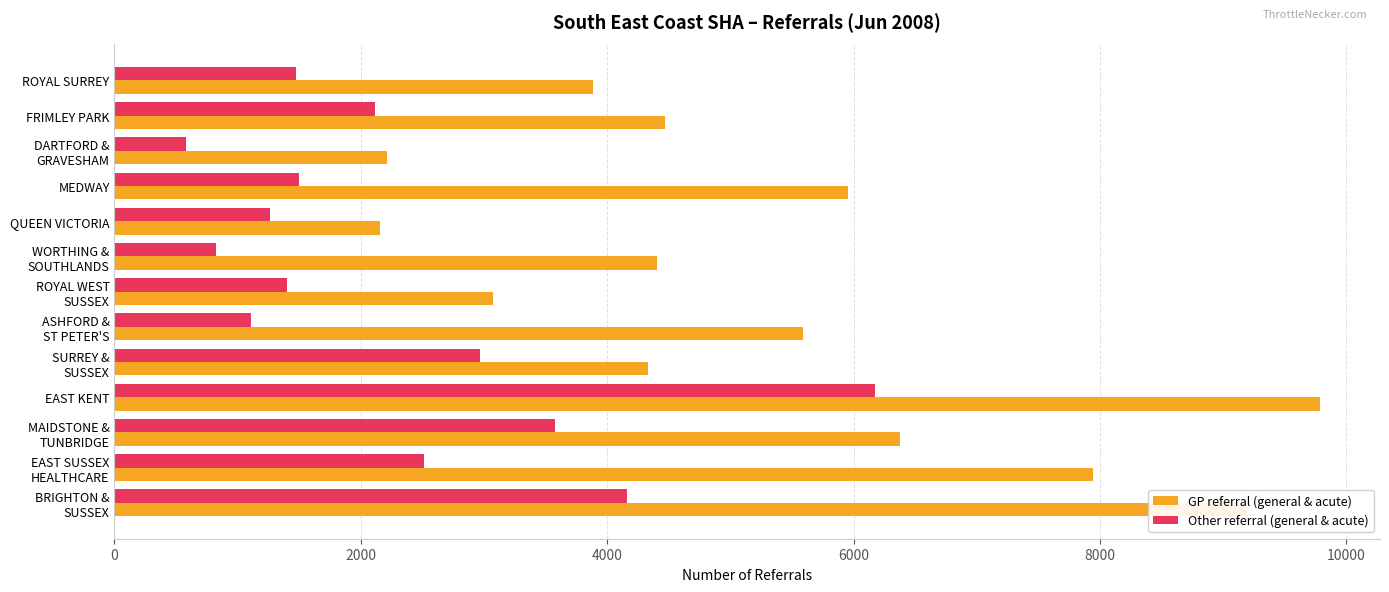

What is the minimum value for Other referral (general & acute)?

577